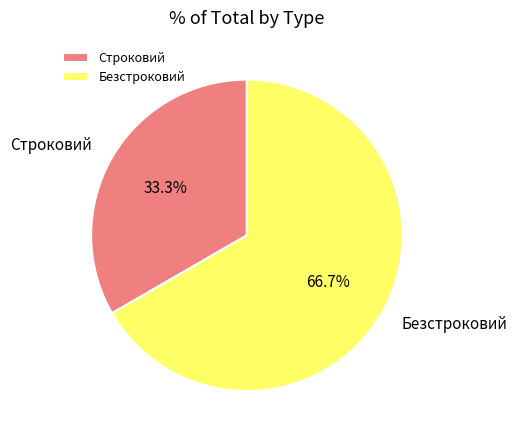

Is there any slice that represents more than half of the pie?

Yes